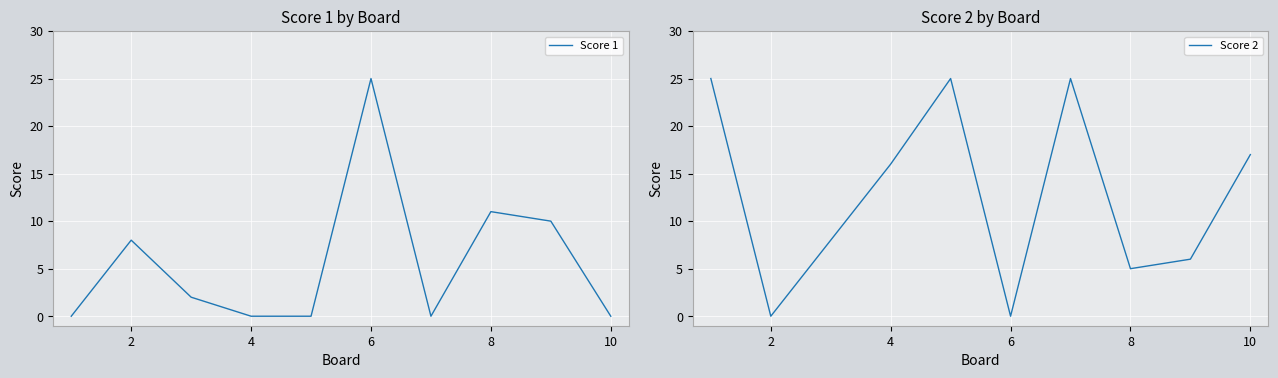

Does the chart display data point markers on the line(s)?

No